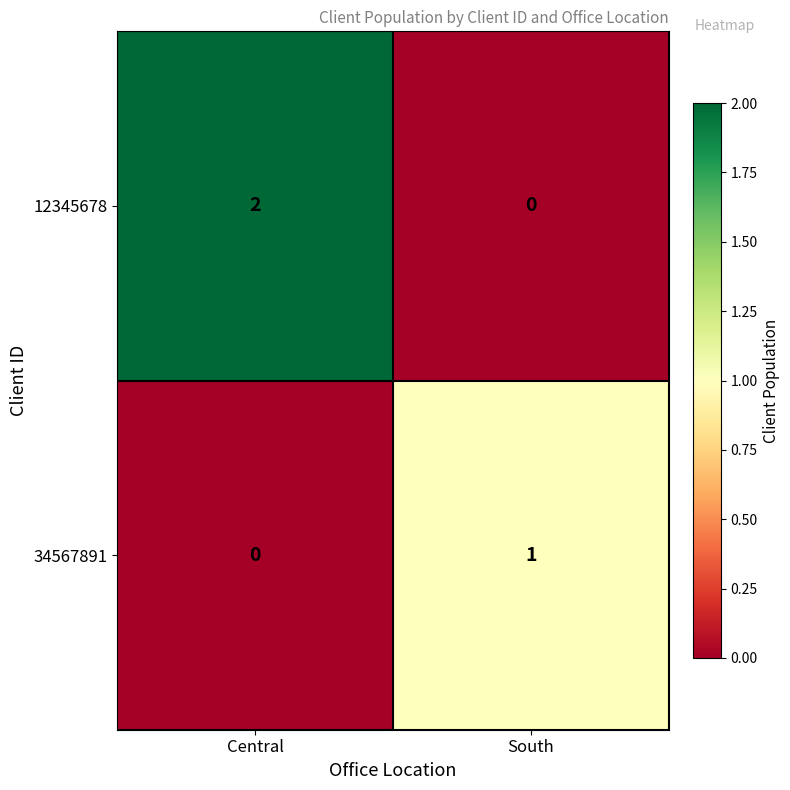

At which label is 34567891 closest to 0?

Central